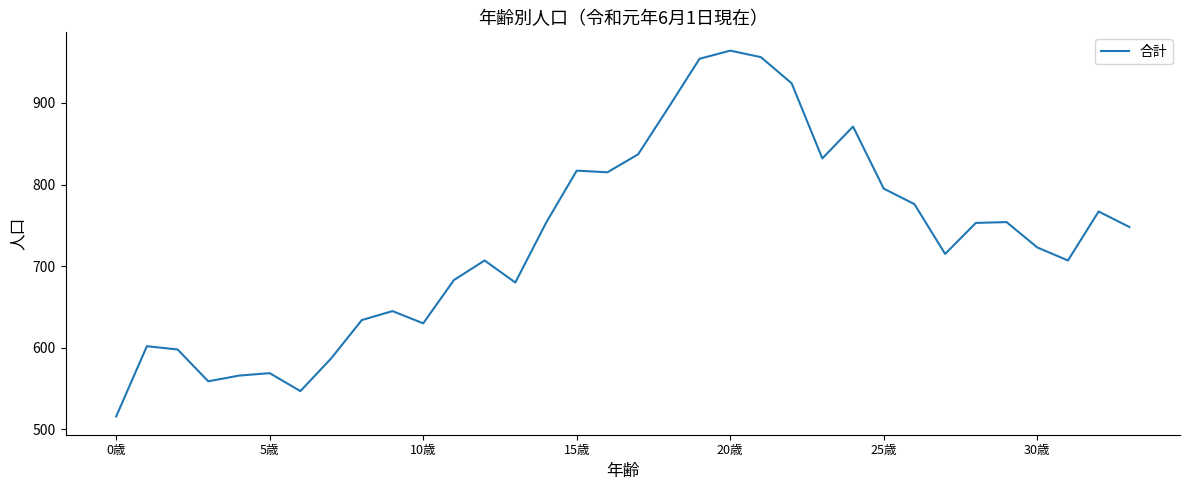

What is the difference between the maximum and minimum values?

448